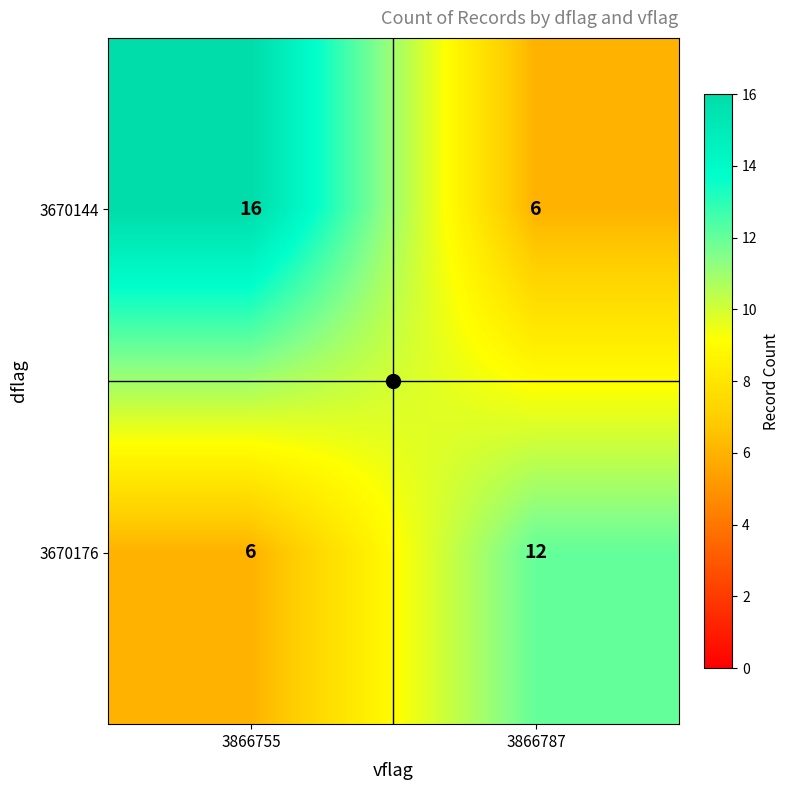

At which category is the sum across all series the highest?

3866755